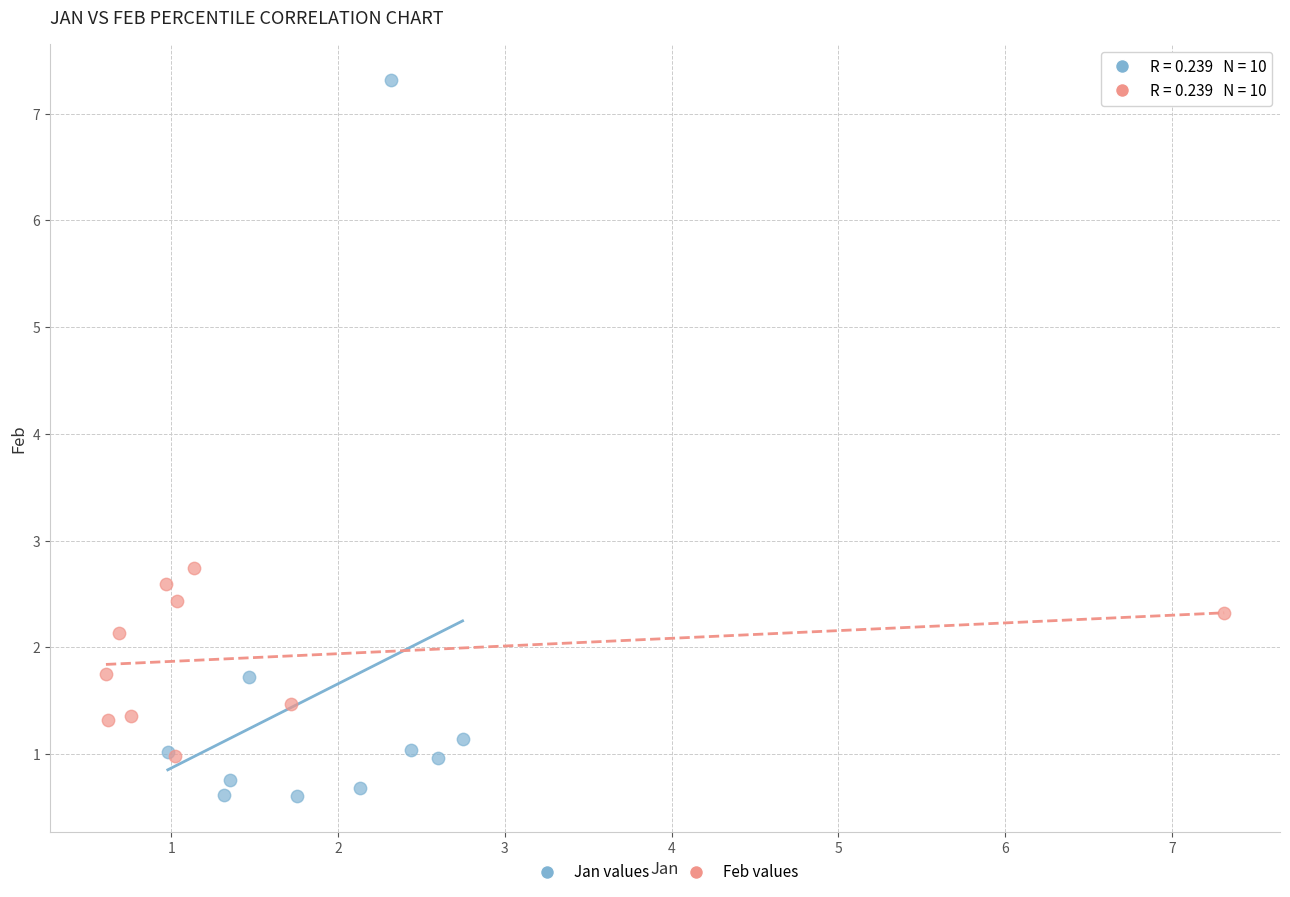

Which series contains the lowest Y value?

Jan values